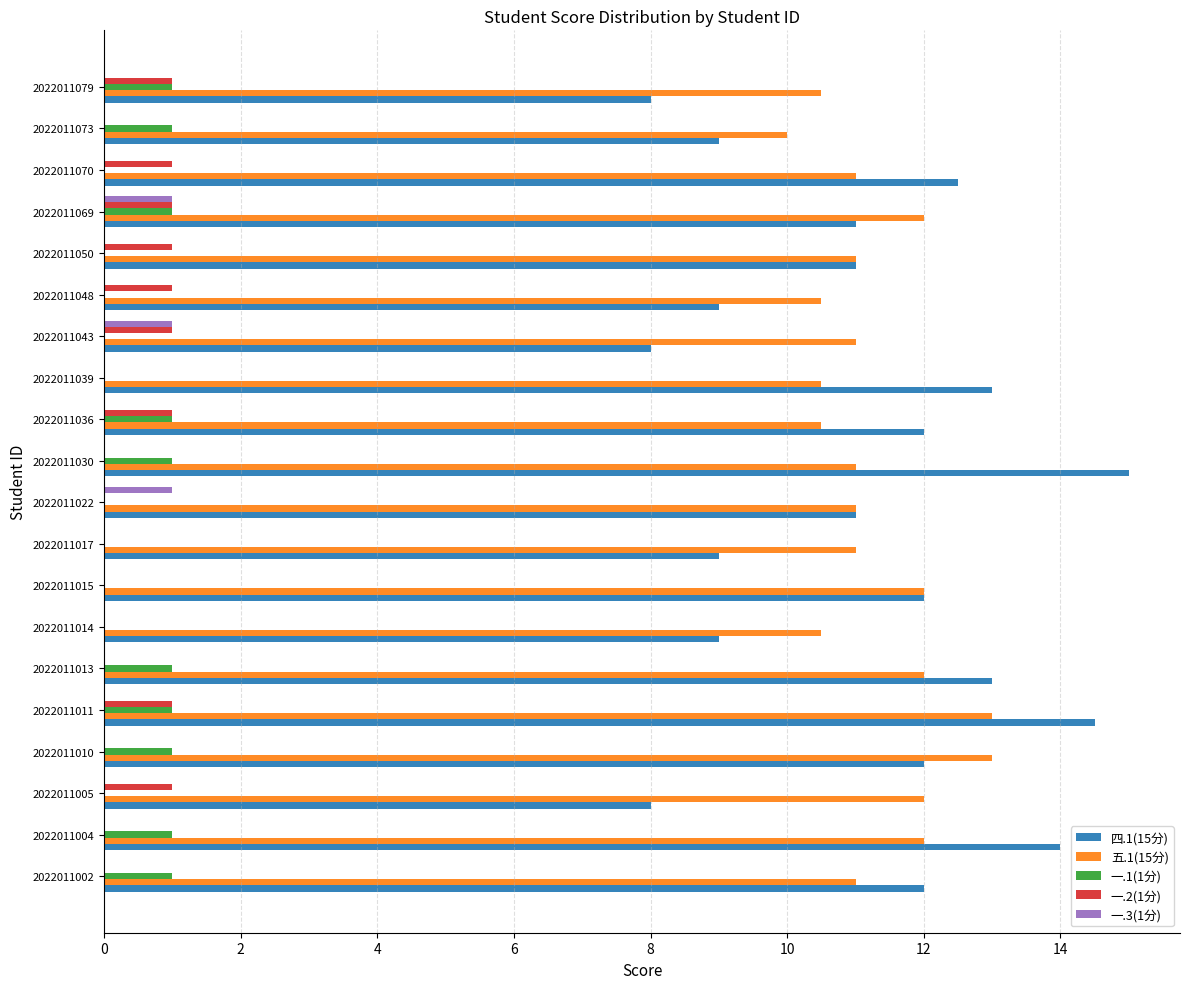

Is it true that 一.2(1分) equals 0.0 at 2022011002?

True